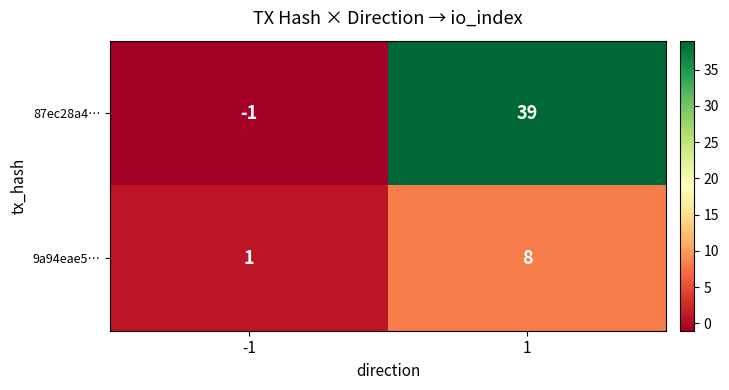

True or false: 9a94eae5… has a value of 5 at 1.

False